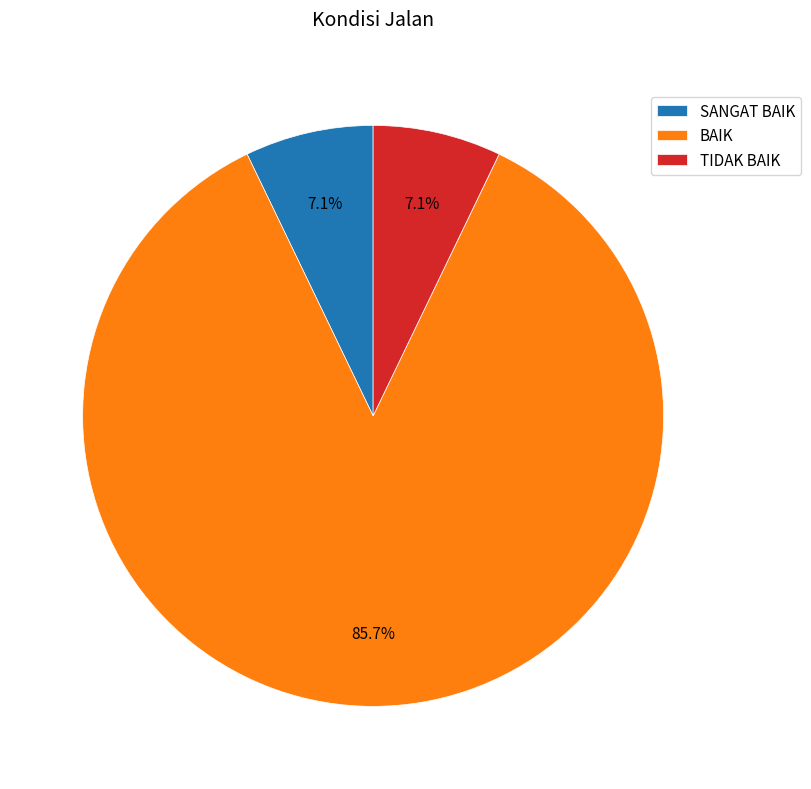

Which has a higher value, TIDAK BAIK or BAIK?

BAIK